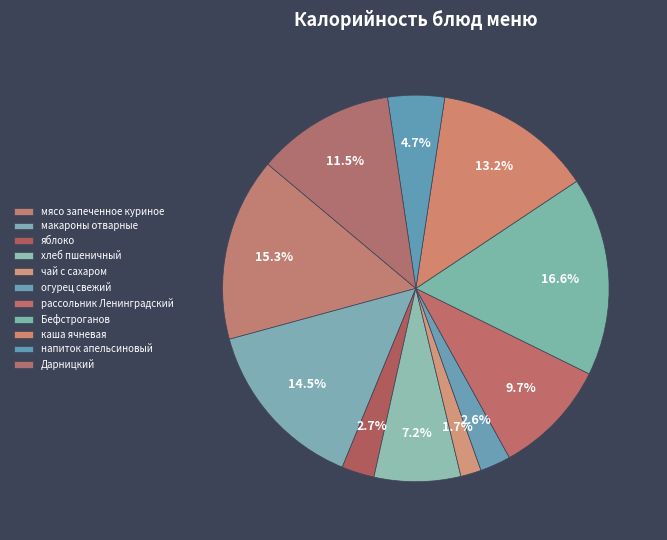

What is the change in value from хлеб пшеничный to чай с сахаром?

-89.3